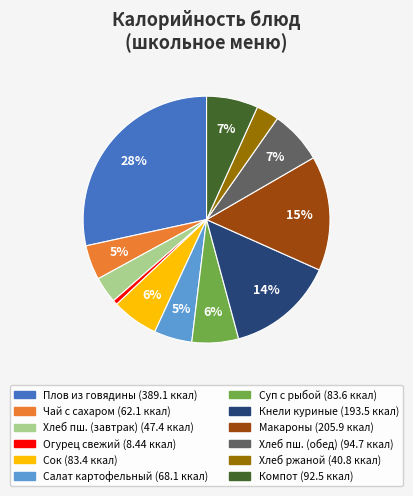

Is there any slice that represents more than half of the pie?

No